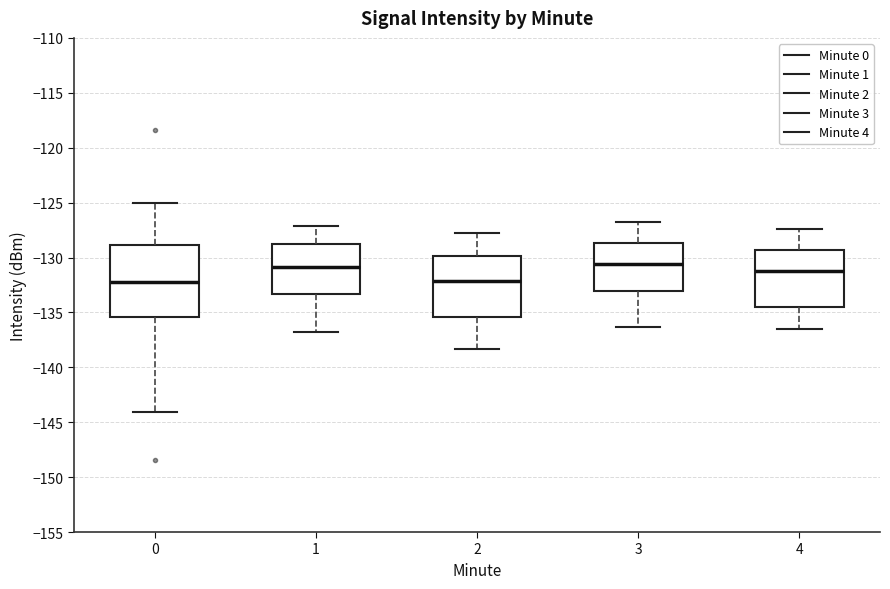

Reading left to right, transcribe this box plot: for each box, give where its median line is, the range the box spans, and where its two whiskers end, as read against the y-axis. The values are not printed on the chart, so give them approximately, as read against the axis.

0: median -132.0, box -135.5 to -129.0, whiskers -144.0 to -125.0
1: median -131.0, box -133.5 to -129.0, whiskers -137.0 to -127.0
2: median -132.0, box -135.5 to -130.0, whiskers -138.5 to -128.0
3: median -130.5, box -133.0 to -128.5, whiskers -136.5 to -127.0
4: median -131.0, box -134.5 to -129.5, whiskers -136.5 to -127.5